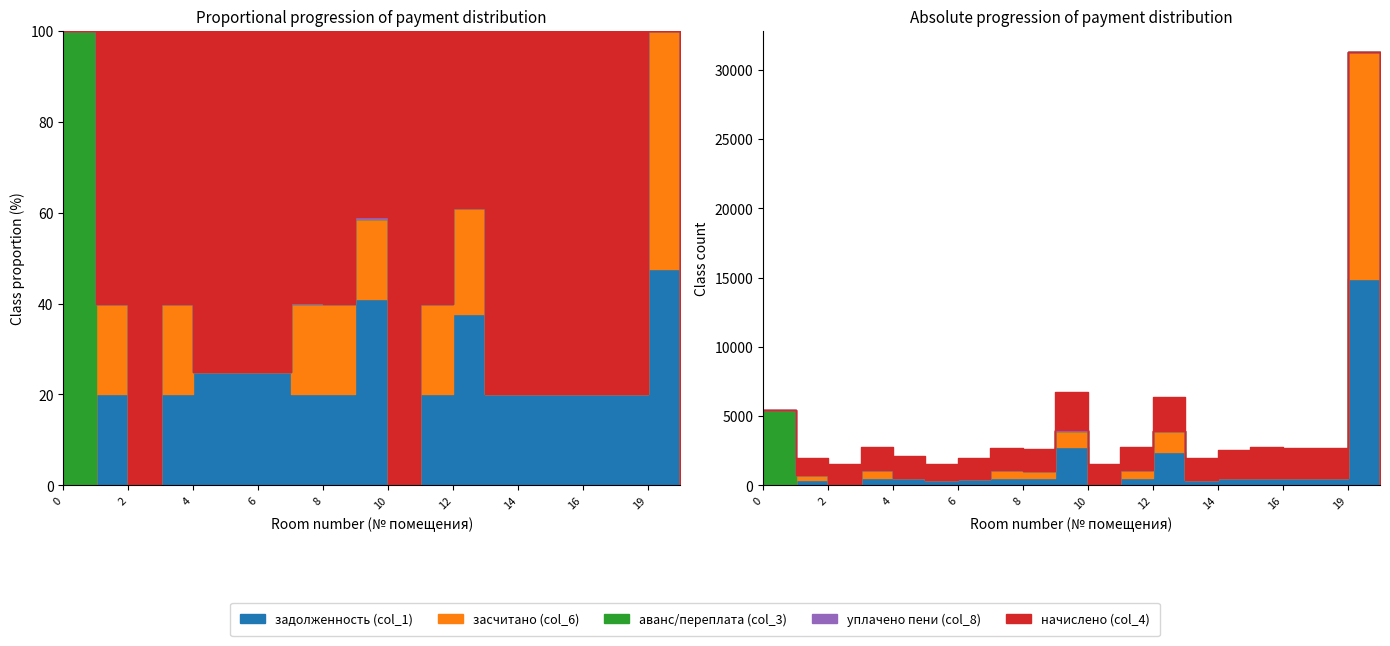

The value of уплачено пени (col_8) at 11 is 0.0. True or false?

True